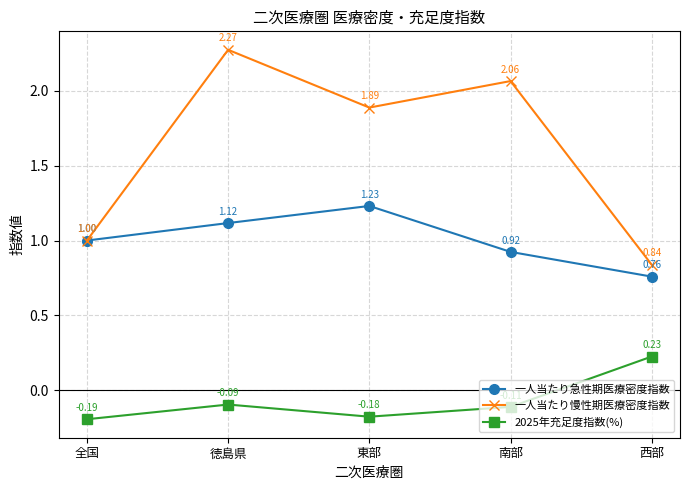

True or false: 2025年充足度指数(%) and 一人当たり慢性期医療密度指数 intersect in this chart.

False